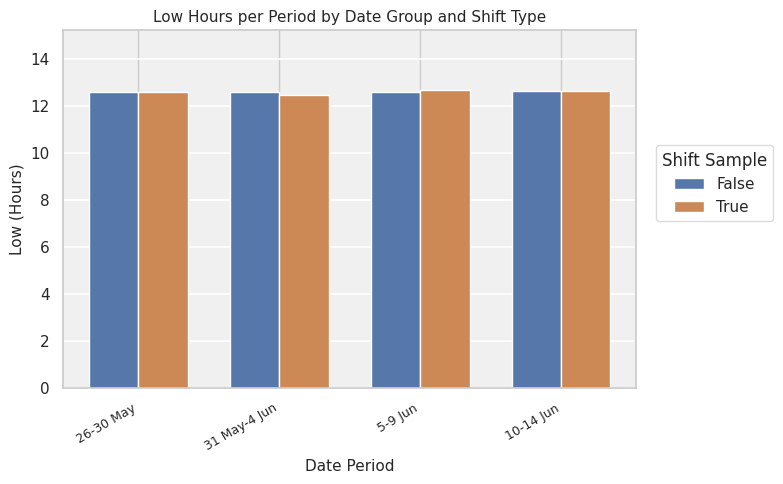

How many distinct data groups are displayed?

2